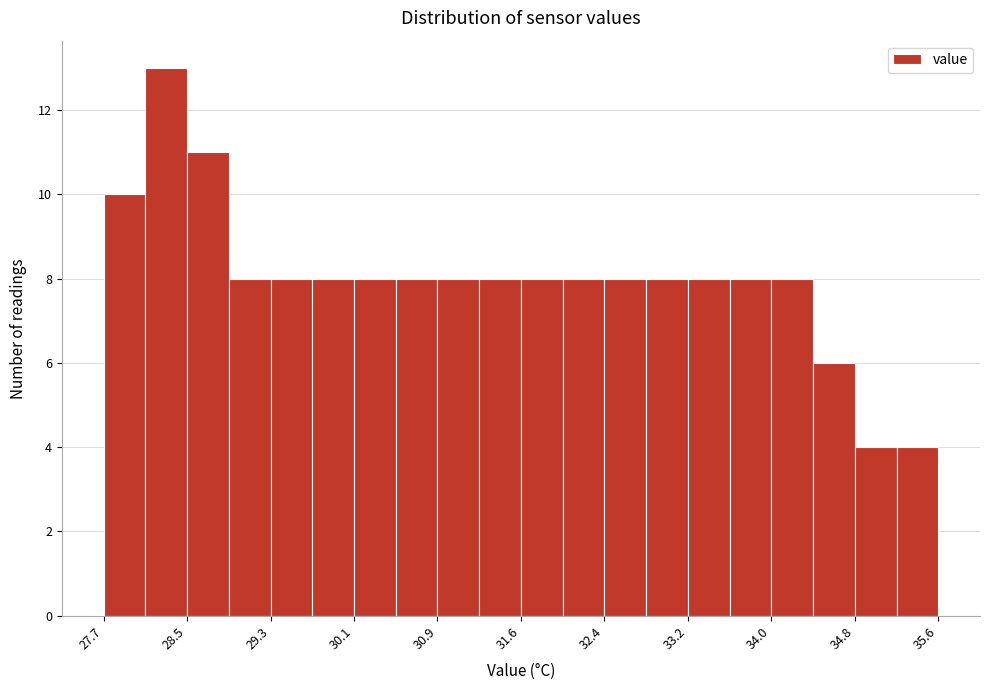

Read against the x-axis, roughly where is the centre of the tallest bar?

28.3